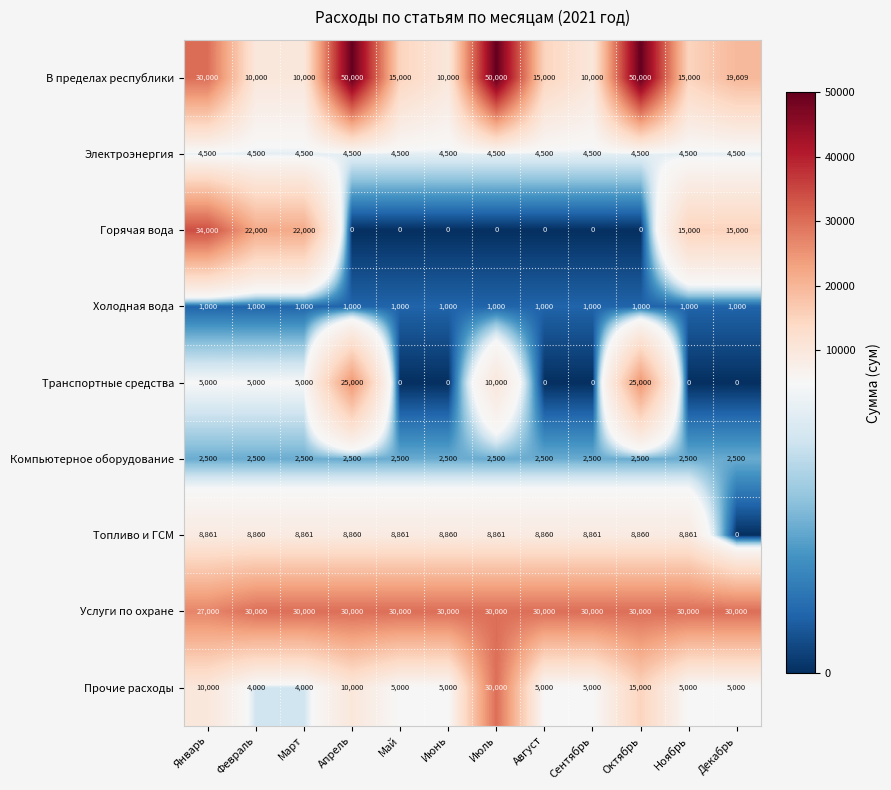

The value of Прочие расходы at Август is 5000. True or false?

True